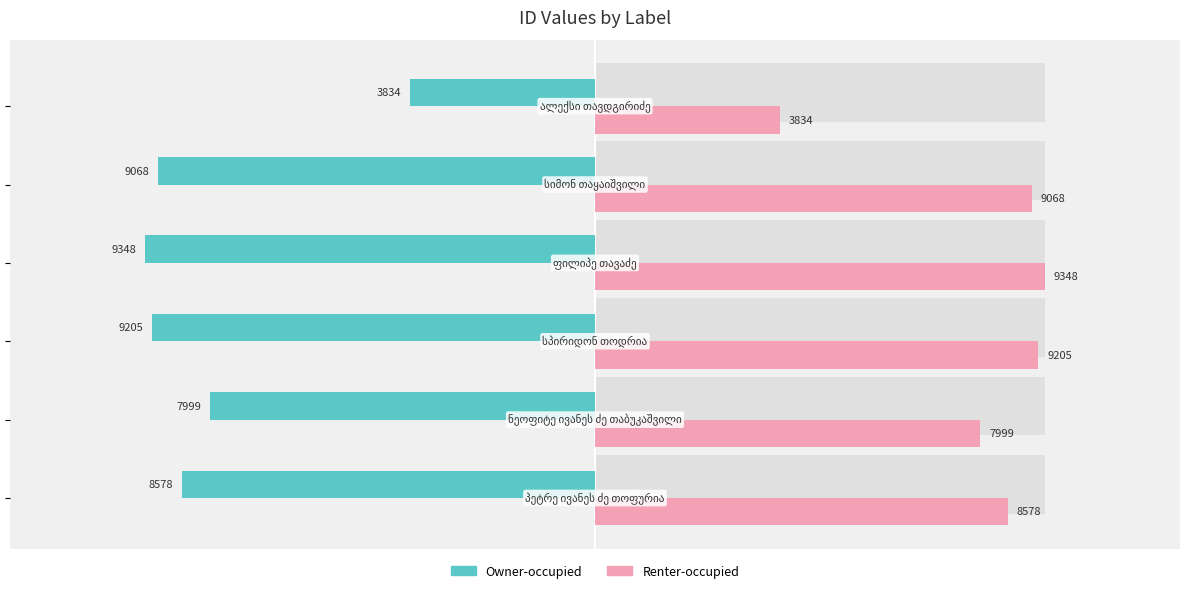

How many bars are there in total?

12